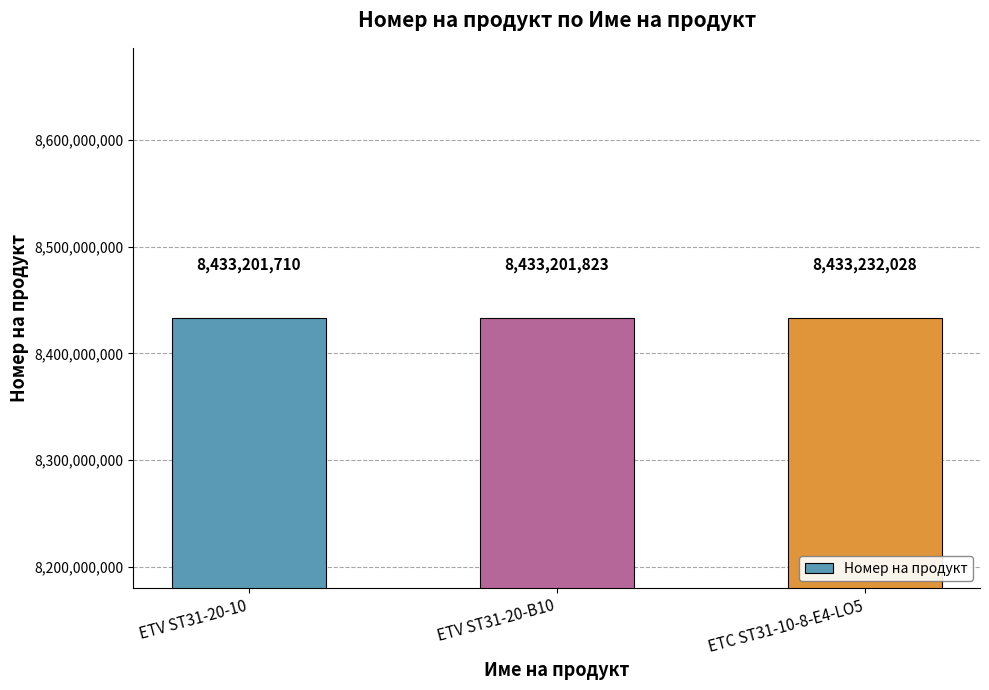

Reading left to right, list all the values displayed in this chart.

ETV ST31-20-10=8433201710	ETV ST31-20-B10=8433201823	ETC ST31-10-8-E4-LO5=8433232028